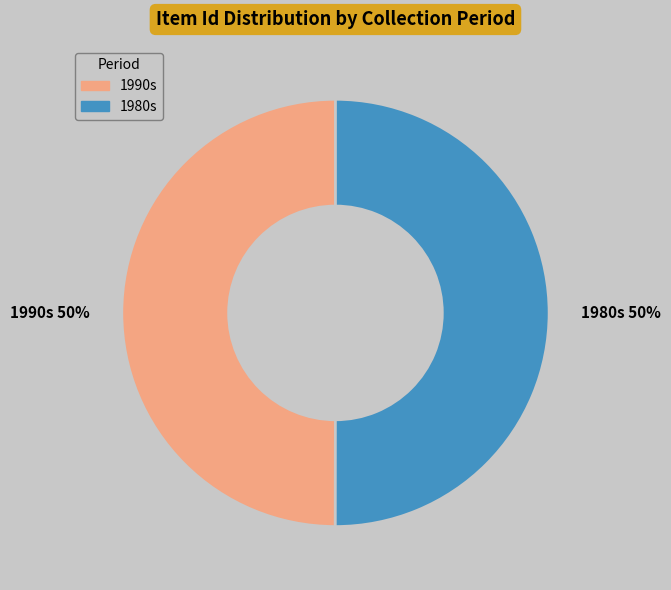

Combined, do 1990s 50% and 1980s 50% account for over 50%?

Yes